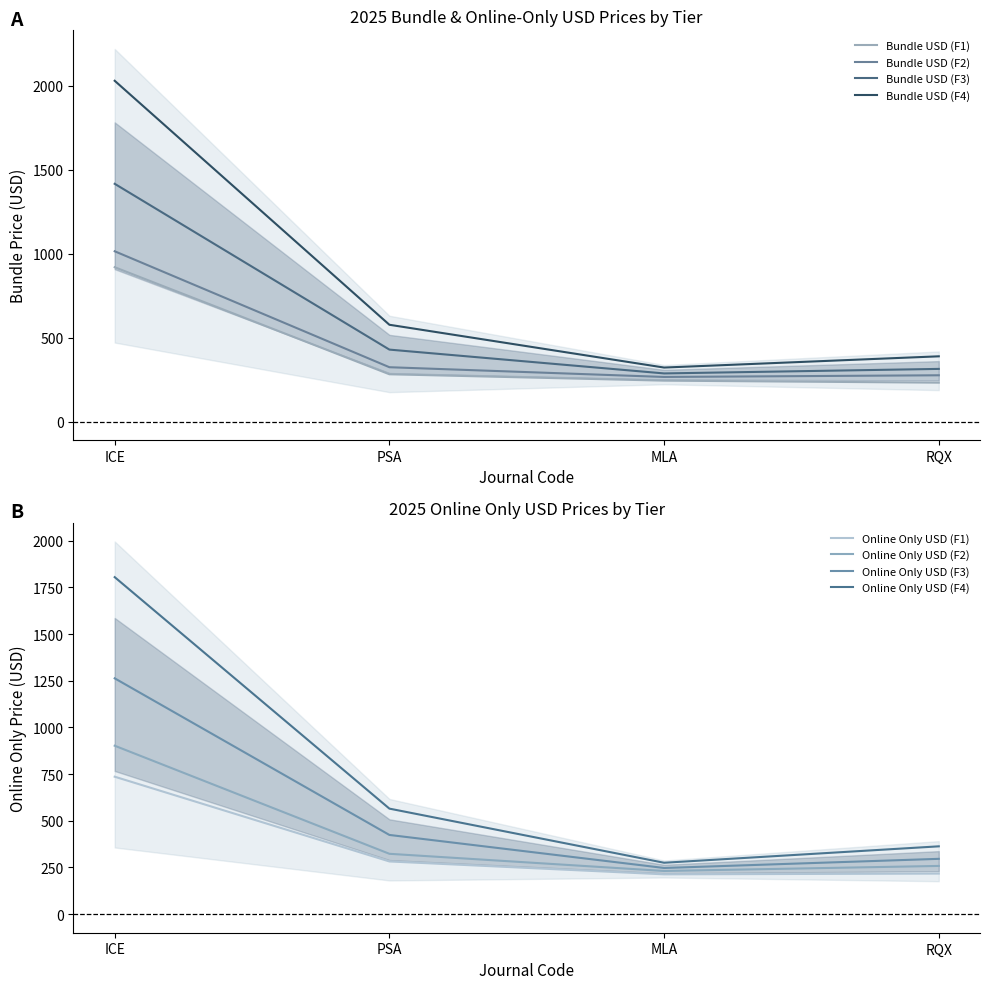

What value does the Bundle USD (F2) series have at PSA, to the nearest 10?

320